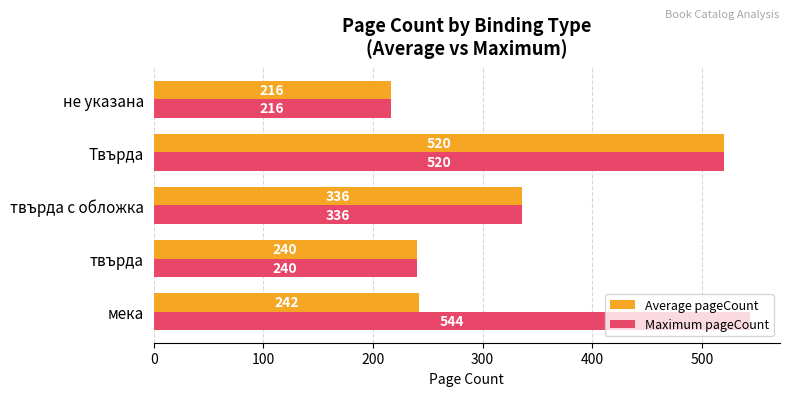

What is the sum of all Average pageCount values?

1554